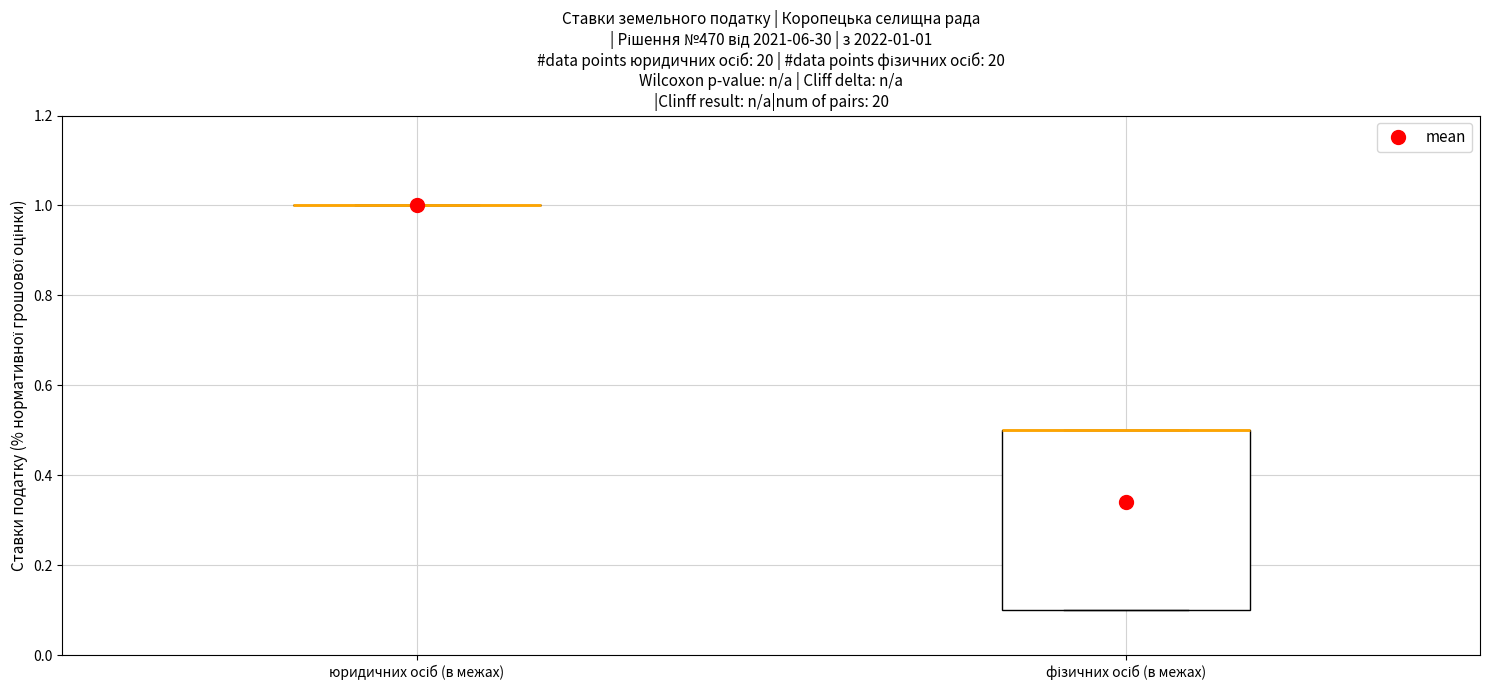

Comparing the boxes themselves (not the whiskers), which one is the tallest?

фізичних осіб (в межах)